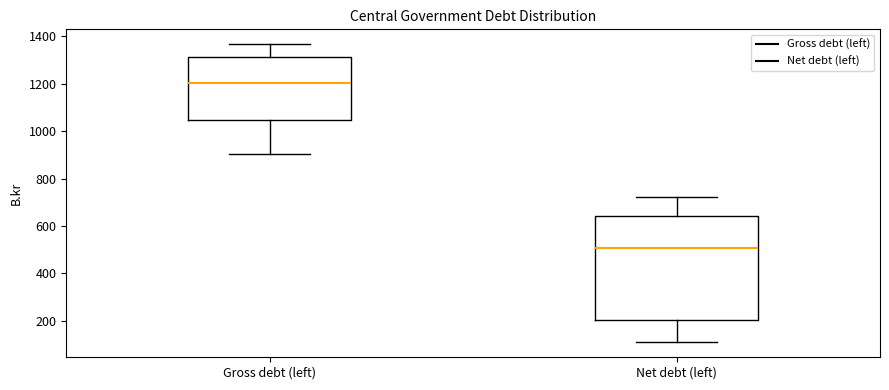

Where does the lower whisker of the box for Gross debt (left) end on the y-axis? The values are not printed on the chart, so give them approximately, as read against the axis.

900